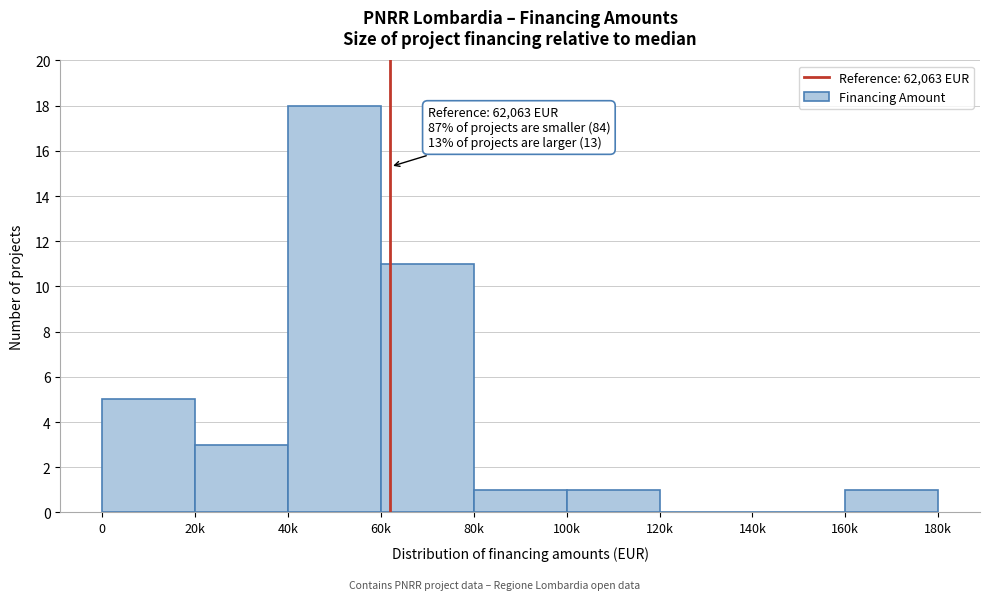

Reading left to right, what are all the values shown in this chart?

0=5	20k=3	40k=18	60k=11	80k=1	100k=1	120k=0	140k=0	160k=1